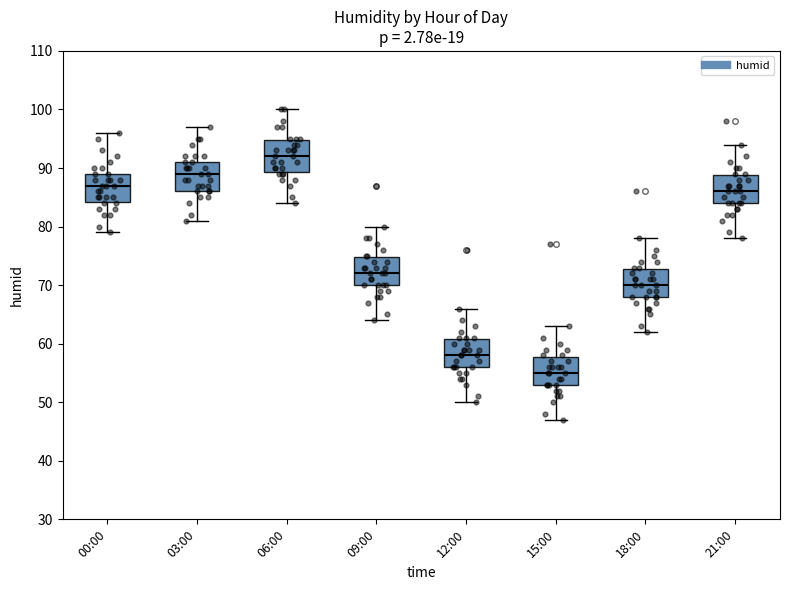

Reading left to right, transcribe this box plot: for each box, give where its median line is, the range the box spans, and where its two whiskers end, as read against the y-axis. The values are not printed on the chart, so give them approximately, as read against the axis.

00:00: median 87, box 84 to 89, whiskers 79 to 96
03:00: median 89, box 86 to 91, whiskers 81 to 97
06:00: median 92, box 89 to 95, whiskers 84 to 100
09:00: median 72, box 70 to 75, whiskers 64 to 80
12:00: median 58, box 56 to 61, whiskers 50 to 66
15:00: median 55, box 53 to 58, whiskers 47 to 63
18:00: median 70, box 68 to 73, whiskers 62 to 78
21:00: median 86, box 84 to 89, whiskers 78 to 94